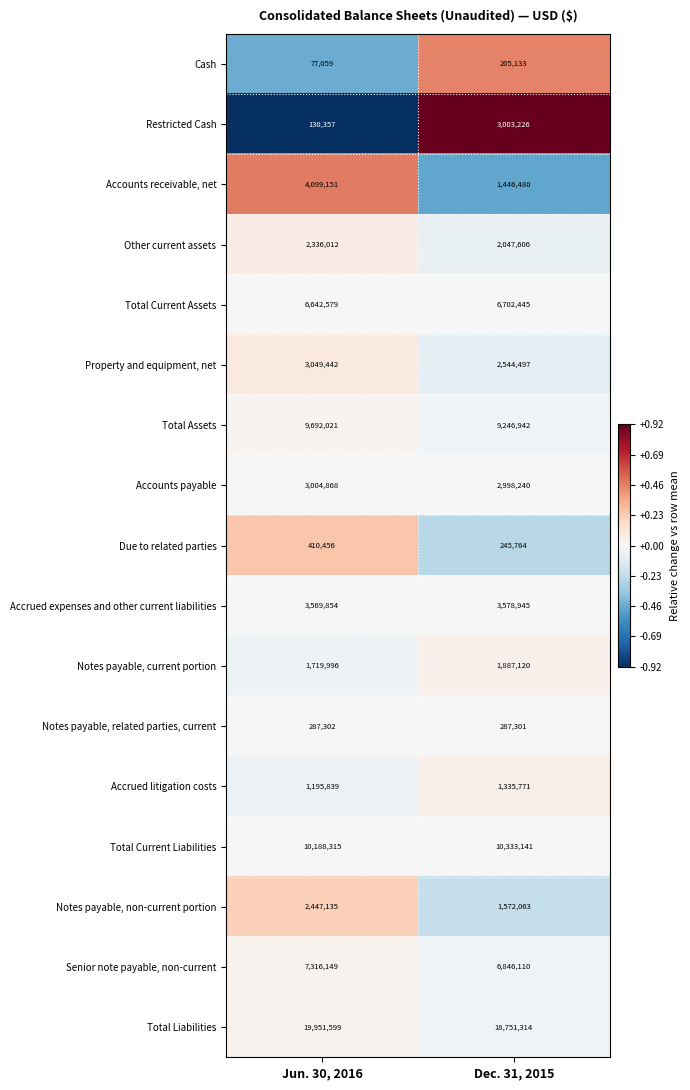

What is the difference between the highest and lowest values at Jun. 30, 2016?

19874540